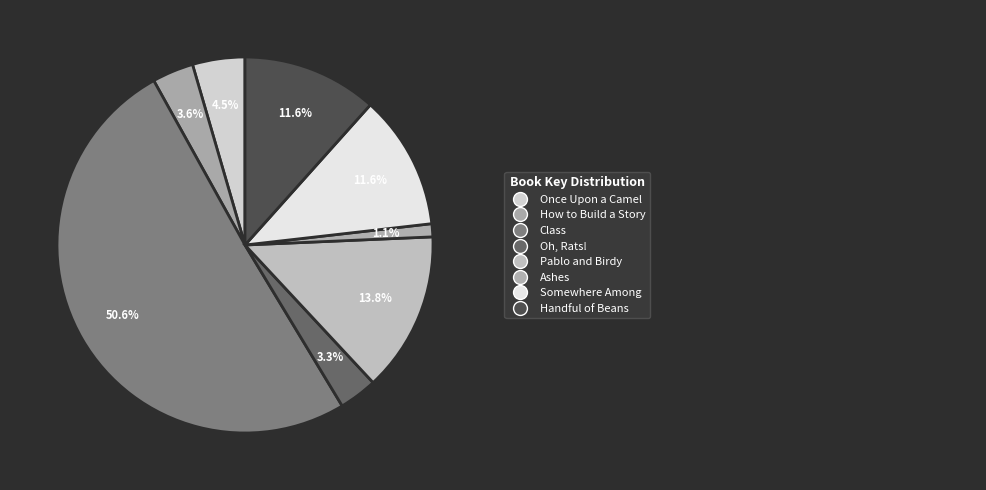

Rank the categories by value from highest to lowest.

Class, Pablo and Birdy, Handful of Beans, Somewhere Among, Once Upon a Camel, How to Build a Story, Oh, Rats!, Ashes